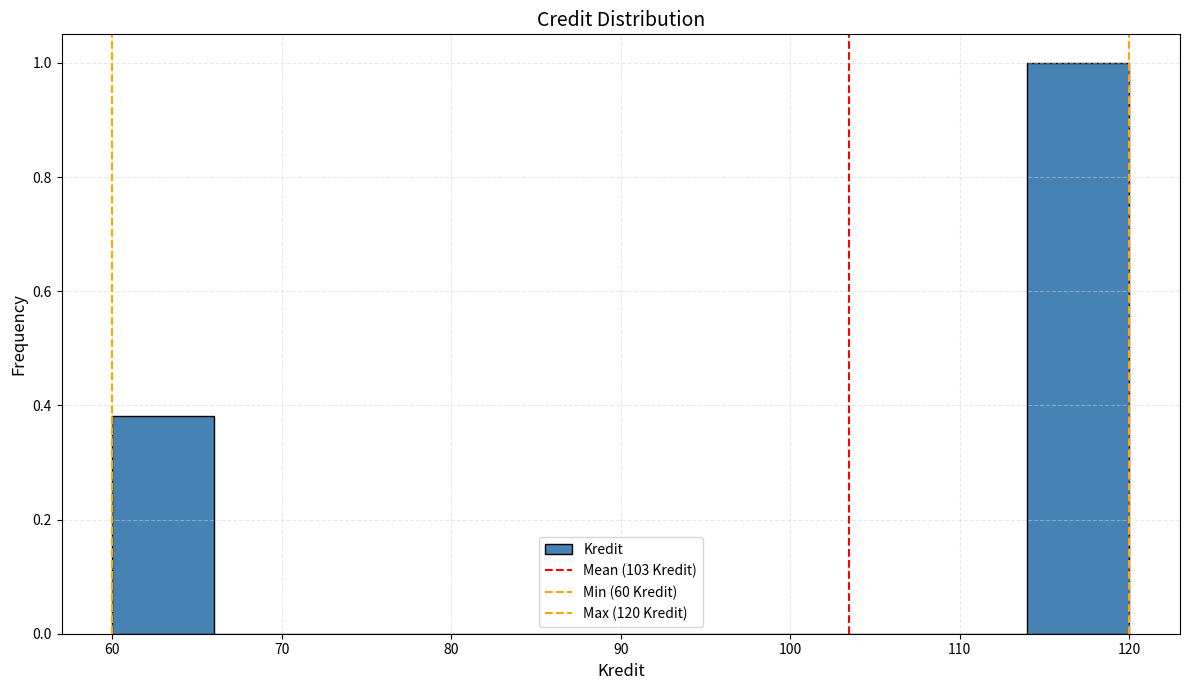

Which range on the x-axis has the tallest bar?

114 to 120